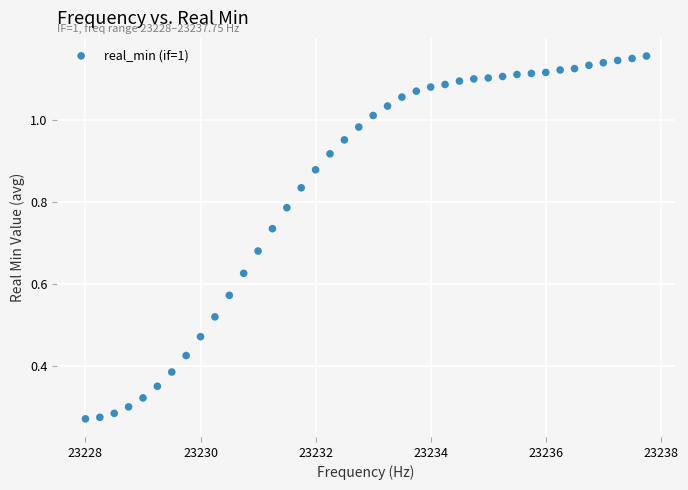

What is the range of X values (max minus min)?

9.8